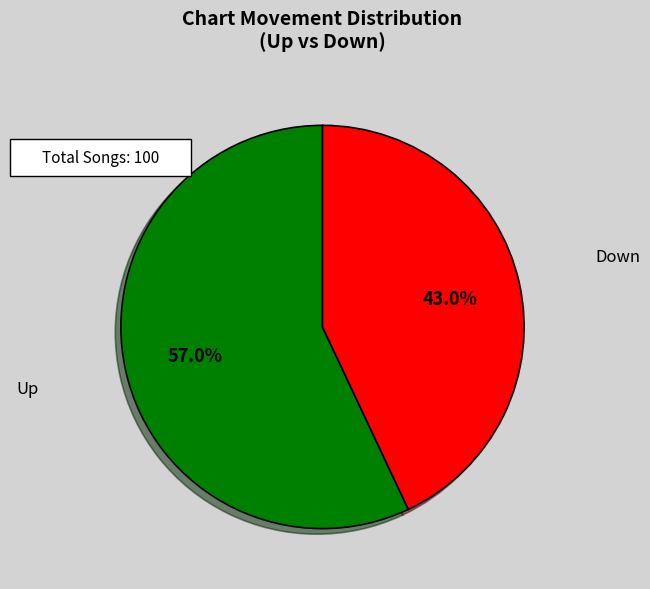

Count the number of slices in the pie.

2